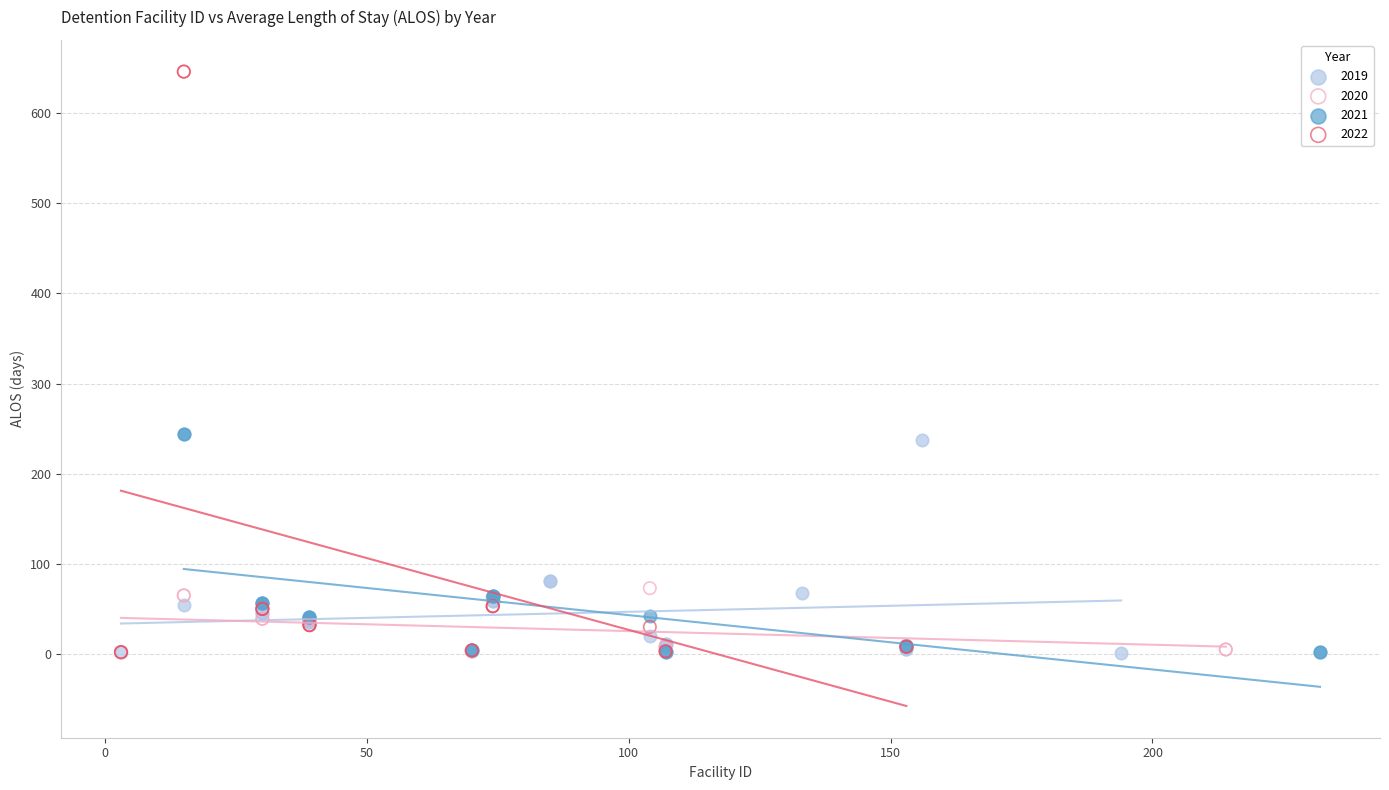

Which series has the largest Y range (max minus min)?

2022